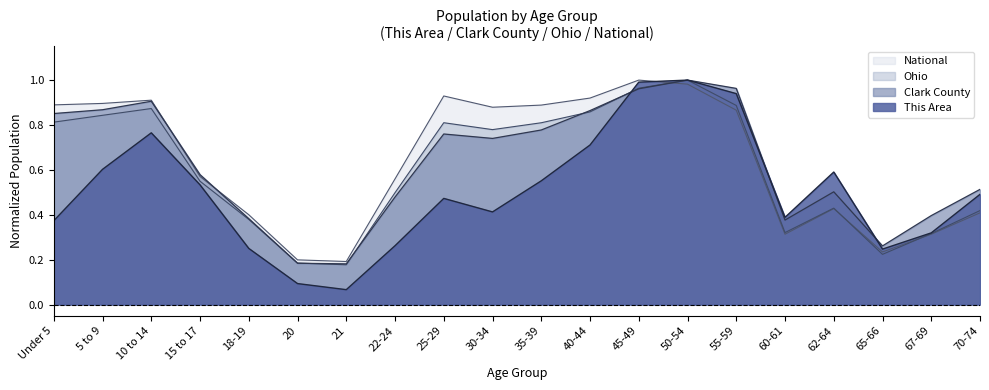

What position from the left is 35-39?

11